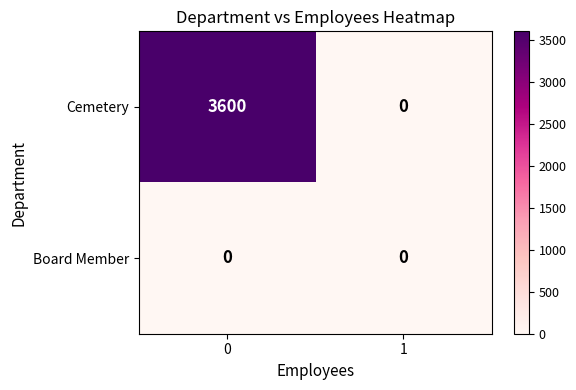

Which series has the largest total across all categories?

Cemetery